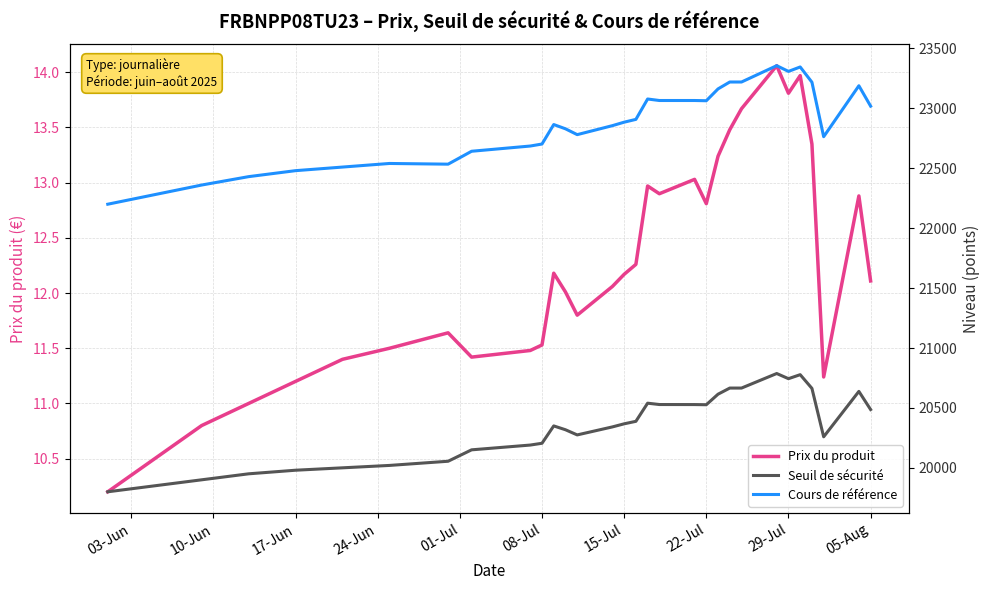

Which series has the largest total across all categories?

Cours de référence